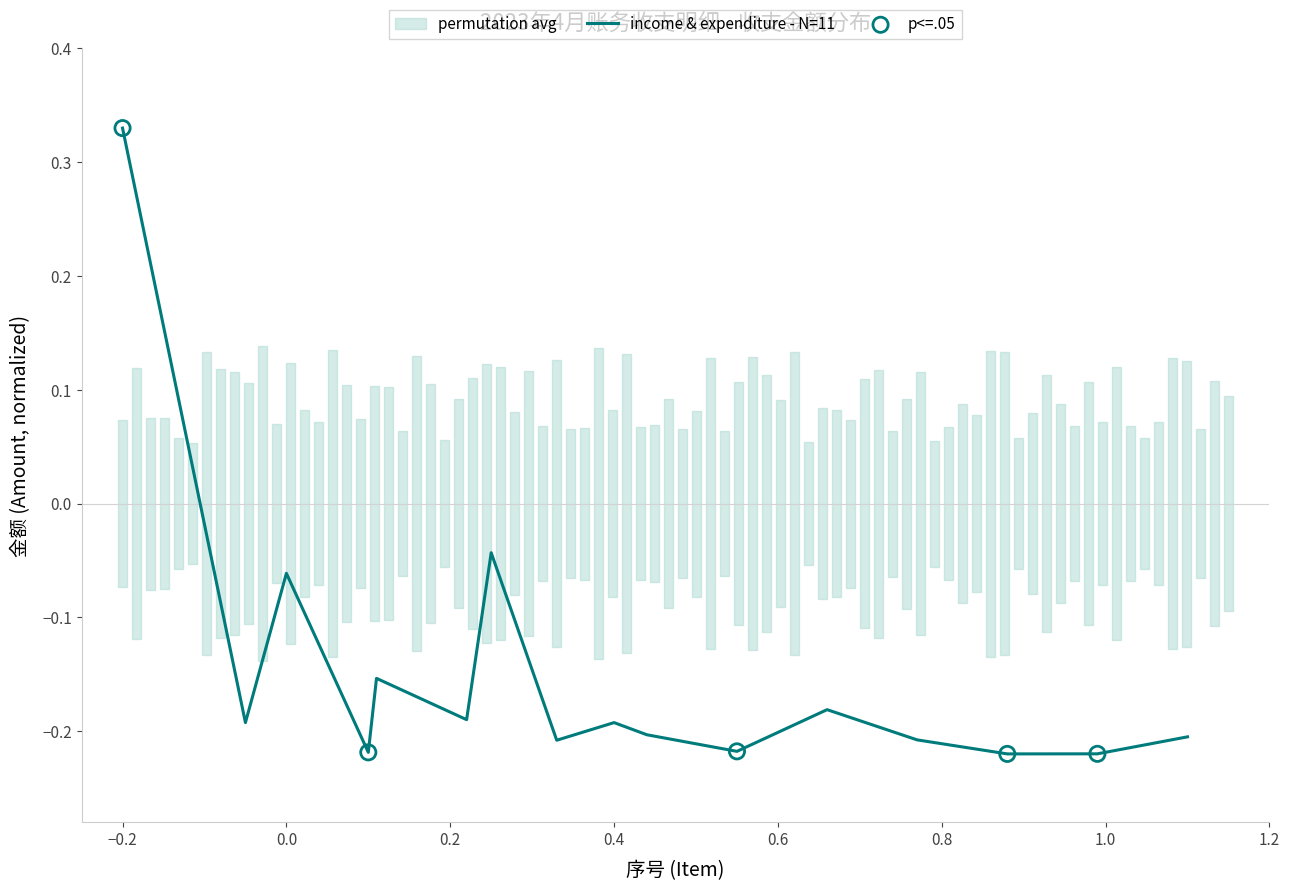

Which has a higher value, 15 or 13?

15